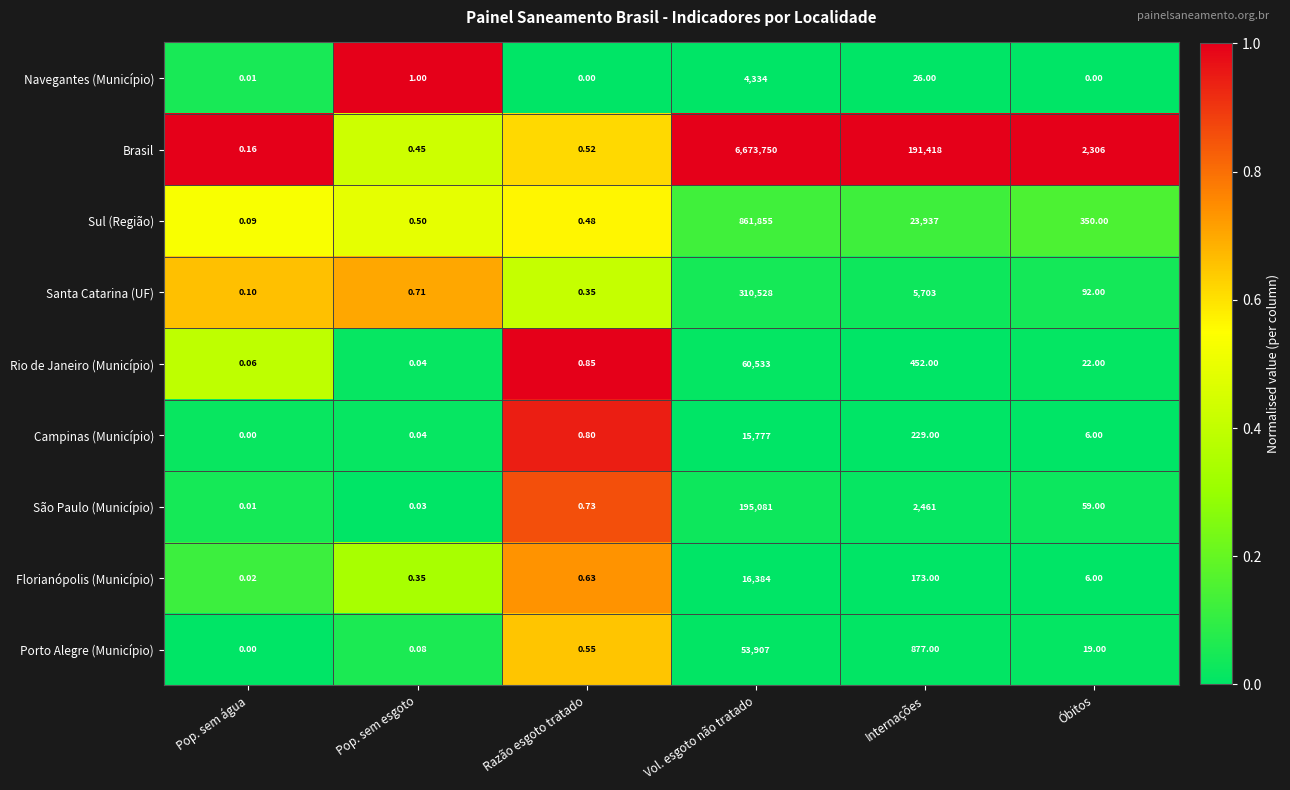

List the series in order of their peak value, highest first.

Brasil, Sul (Região), Santa Catarina (UF), São Paulo (Município), Rio de Janeiro (Município), Porto Alegre (Município), Florianópolis (Município), Campinas (Município), Navegantes (Município)